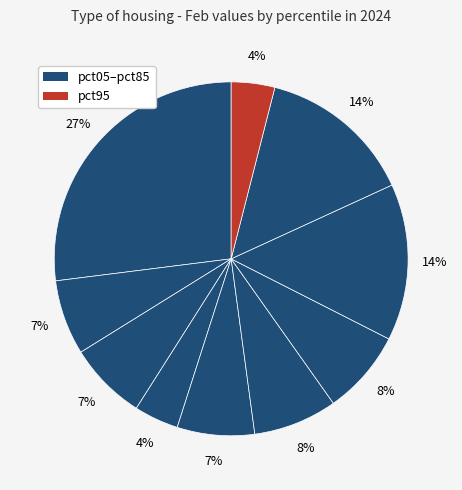

Count the number of slices in the pie.

10